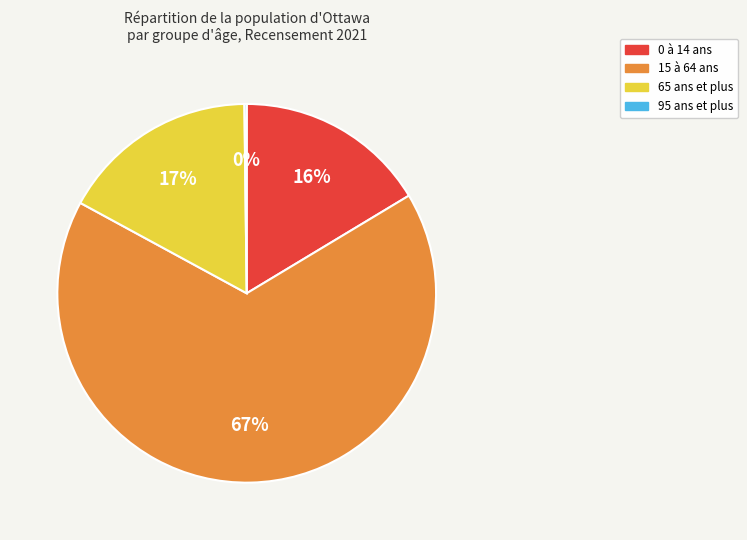

Is there a majority slice in this chart?

Yes